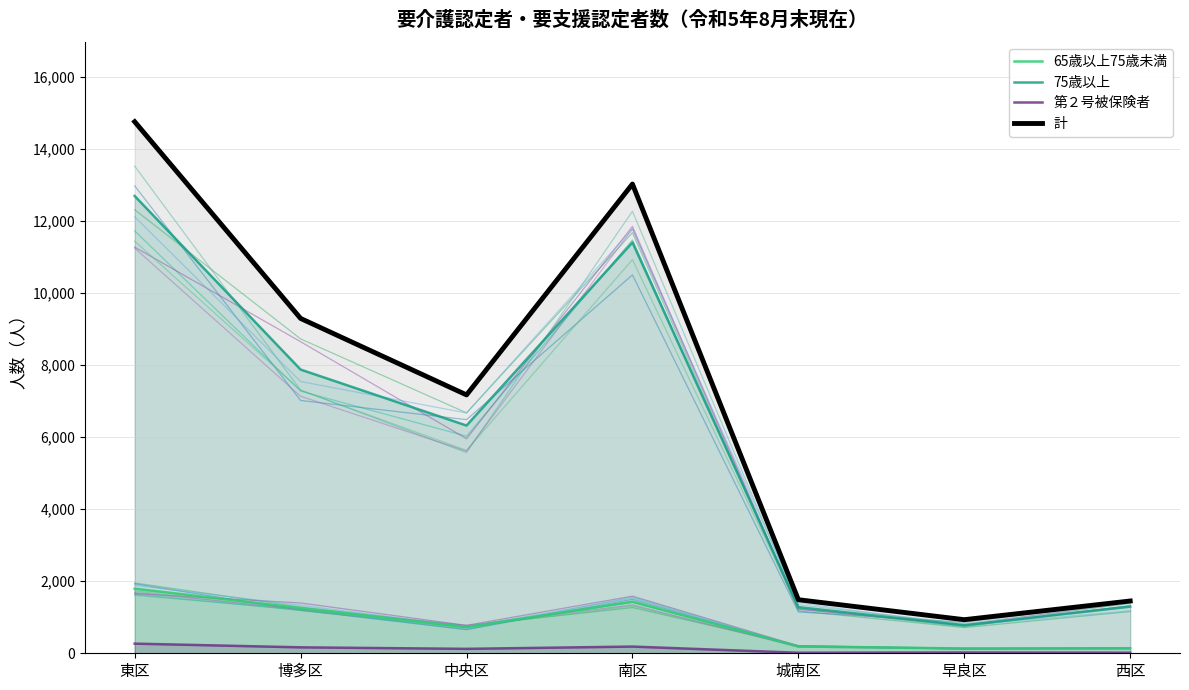

At which label does 65歳以上75歳未満 first exceed 728?

東区